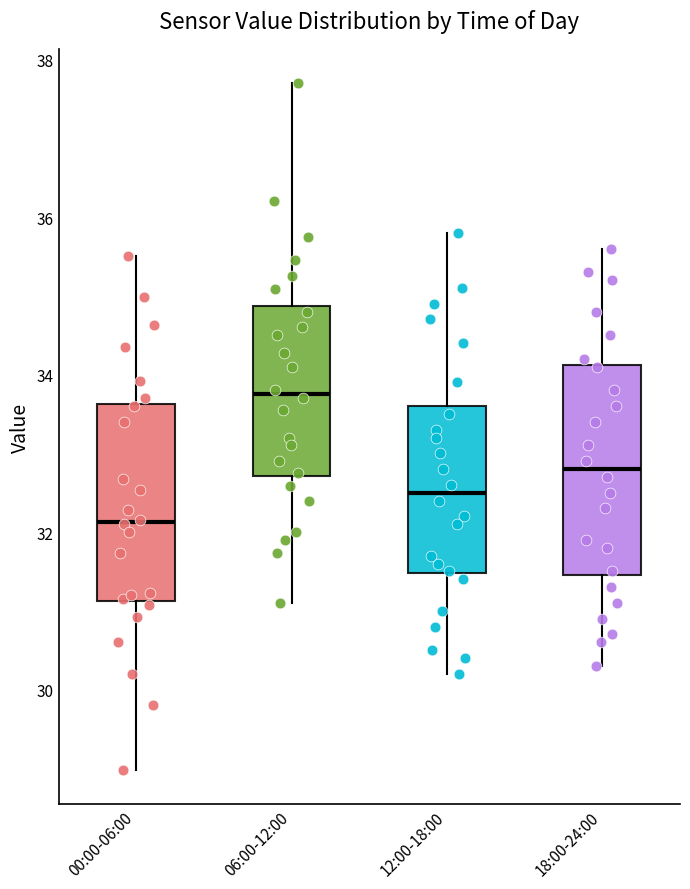

Reading left to right, transcribe this box plot: for each box, give where its median line is, the range the box spans, and where its two whiskers end, as read against the y-axis. The values are not printed on the chart, so give them approximately, as read against the axis.

00:00-06:00: median 32.2, box 31.2 to 33.6, whiskers 29.0 to 35.6
06:00-12:00: median 33.8, box 32.8 to 34.8, whiskers 31.2 to 37.8
12:00-18:00: median 32.6, box 31.4 to 33.6, whiskers 30.2 to 35.8
18:00-24:00: median 32.8, box 31.4 to 34.2, whiskers 30.4 to 35.6